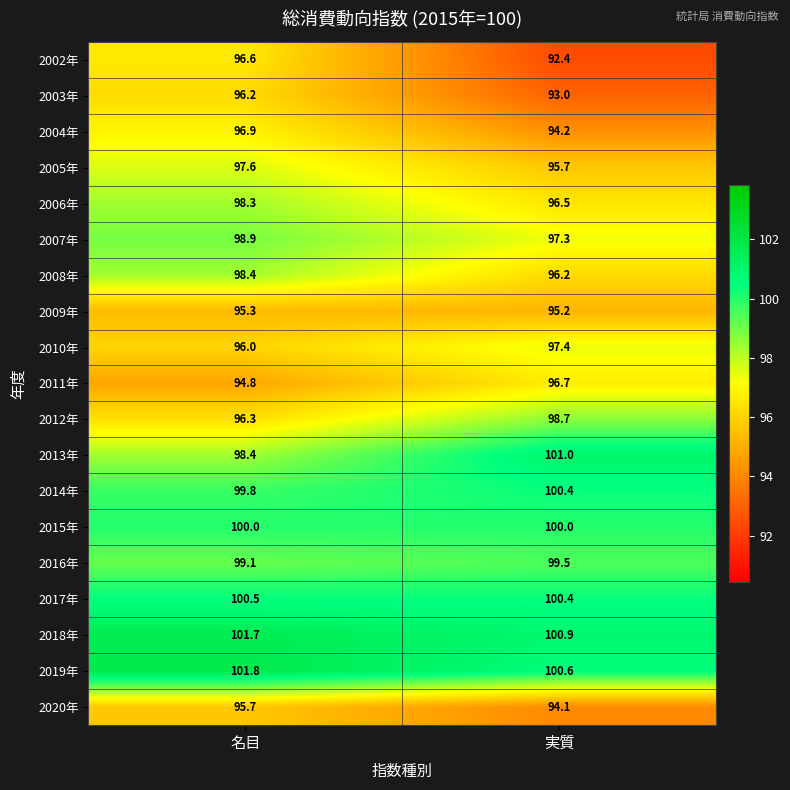

Where is 2016年 nearest to the value 99?

名目